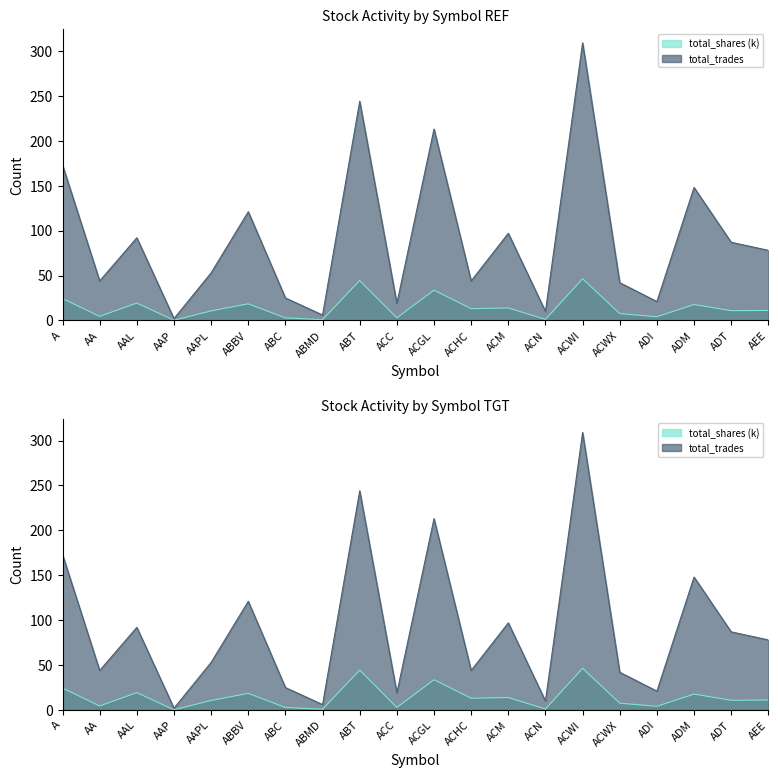

Is the value of total_shares at ACGL greater than the value of total_trades at ACWI?

No